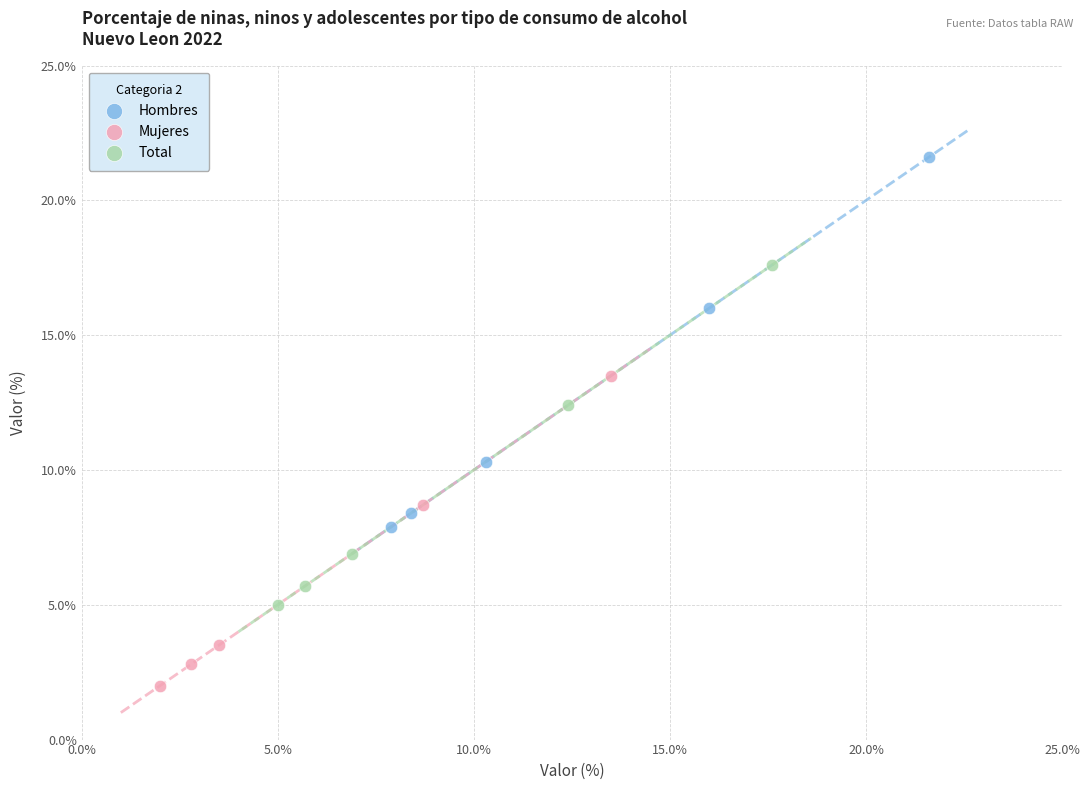

Which series has the largest Y range (max minus min)?

Hombres